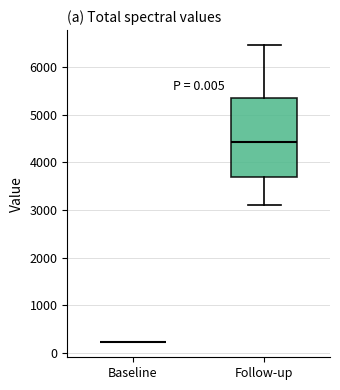

Reading left to right, transcribe this box plot: for each box, give where its median line is, the range the box spans, and where its two whiskers end, as read against the y-axis. The values are not printed on the chart, so give them approximately, as read against the axis.

Baseline: box collapsed to a line at 200, whiskers 200 to 200
Follow-up: median 4400, box 3700 to 5400, whiskers 3100 to 6500